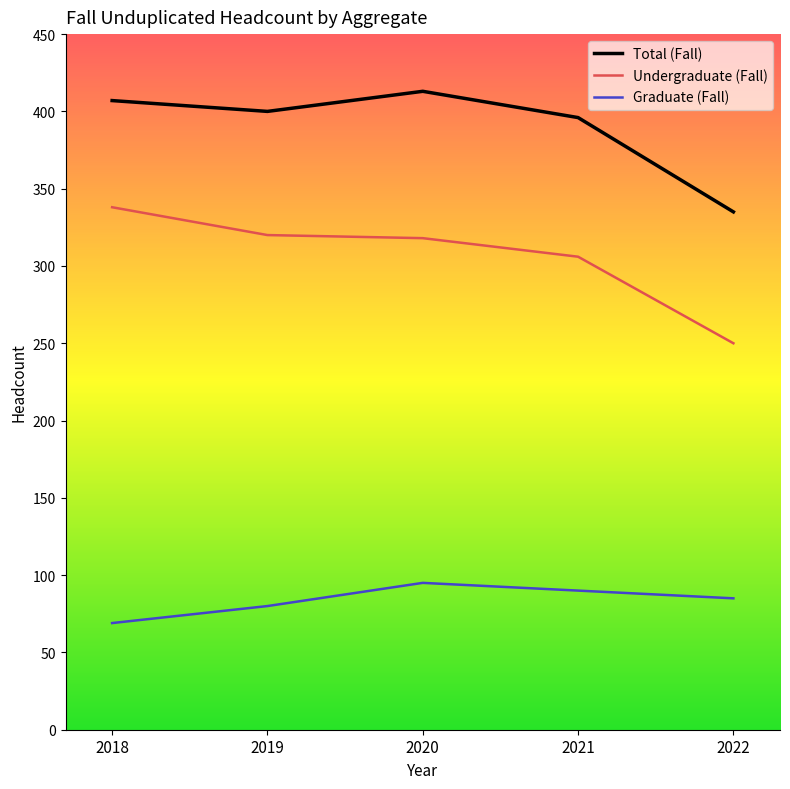

At which label does Total (Fall) first exceed 400?

2018